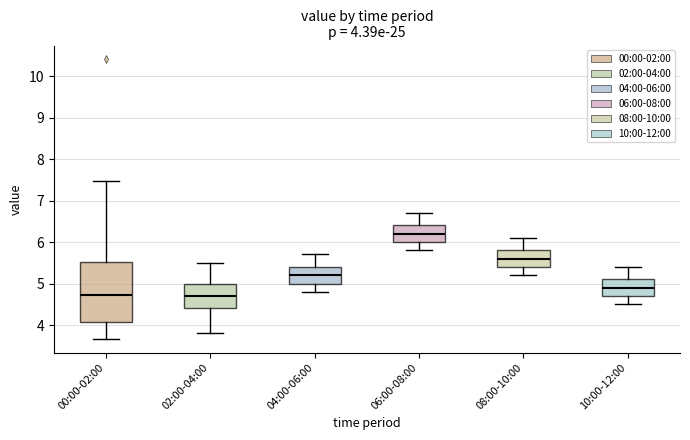

Which box has the highest median line?

06:00-08:00